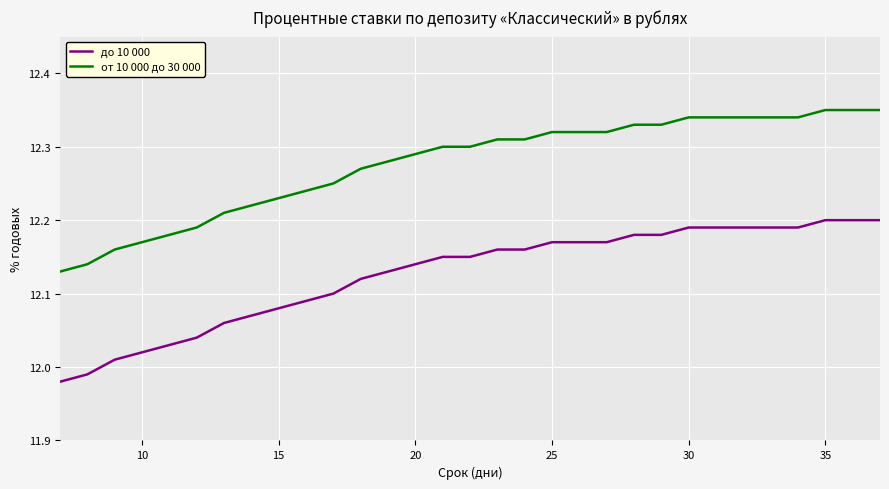

What is the difference between the maximum and minimum values in the до 10 000 series?

0.2